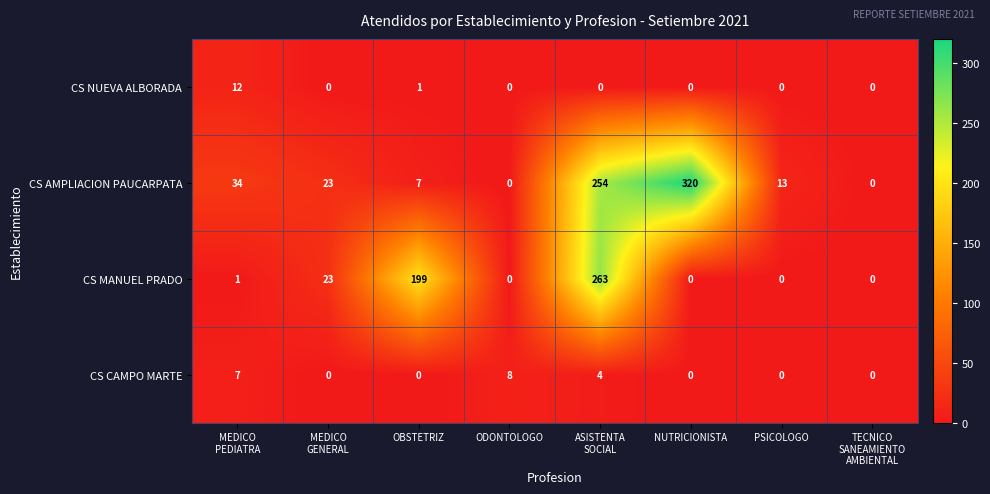

What is the sum of all CS AMPLIACION PAUCARPATA values?

651